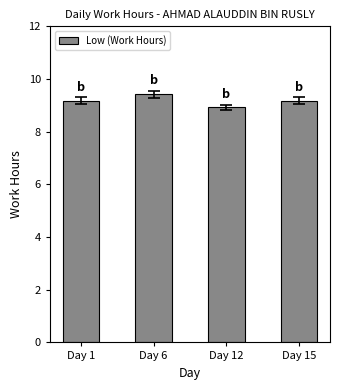

True or false: the data shows 9.2 at Day 15.

True